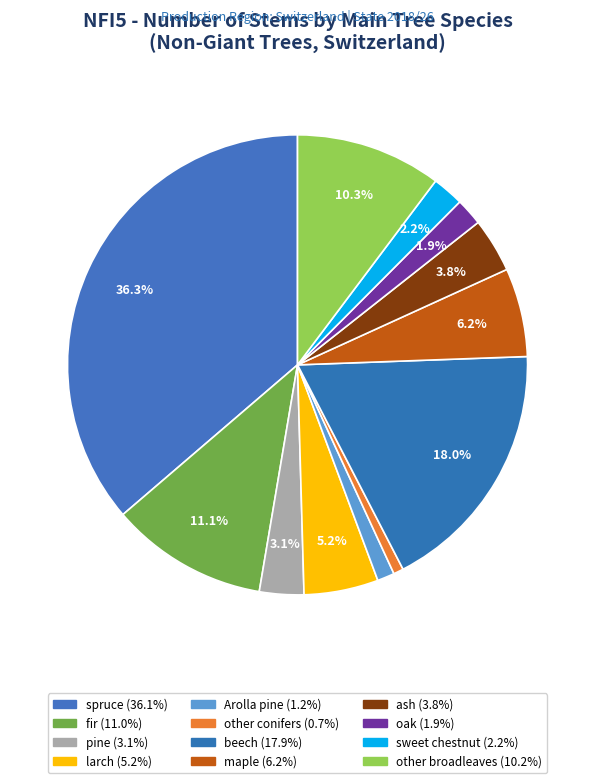

Count the number of slices in the pie.

12